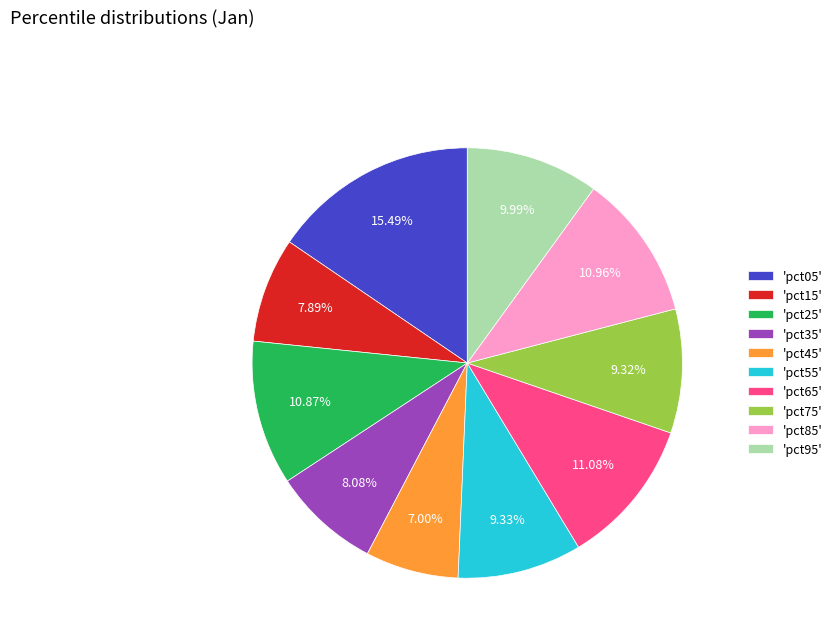

Is there a majority slice in this chart?

No